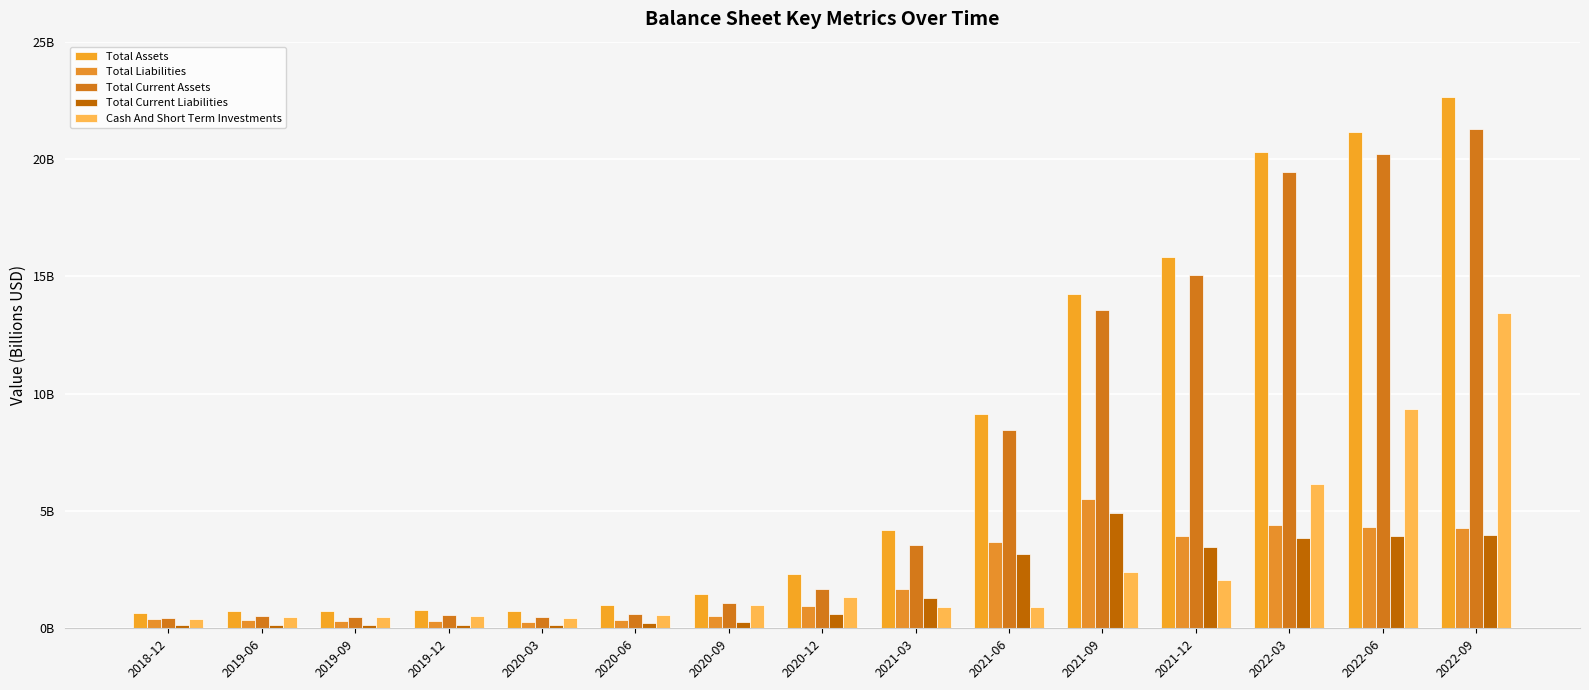

Does the chart contain stacked bars?

No